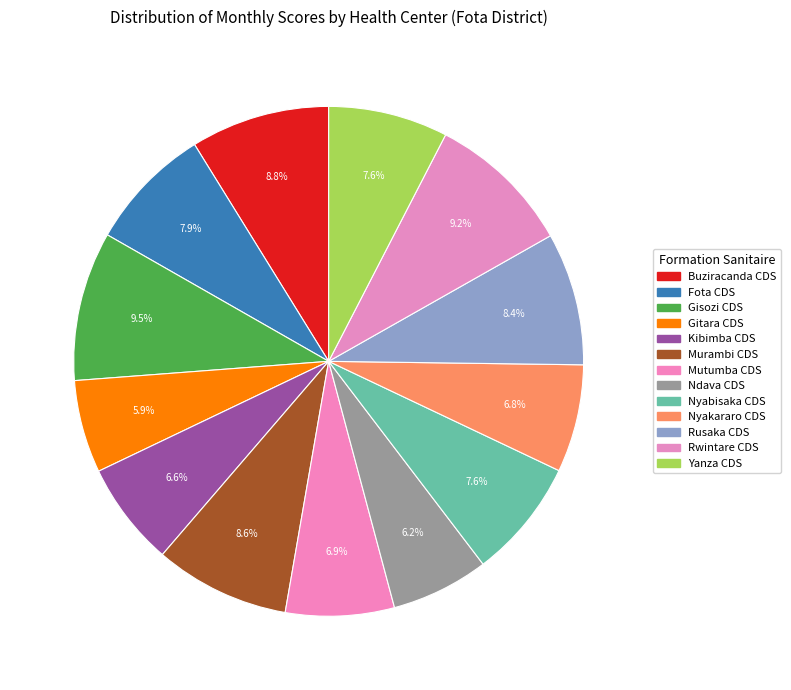

How many segments does this pie chart have?

13